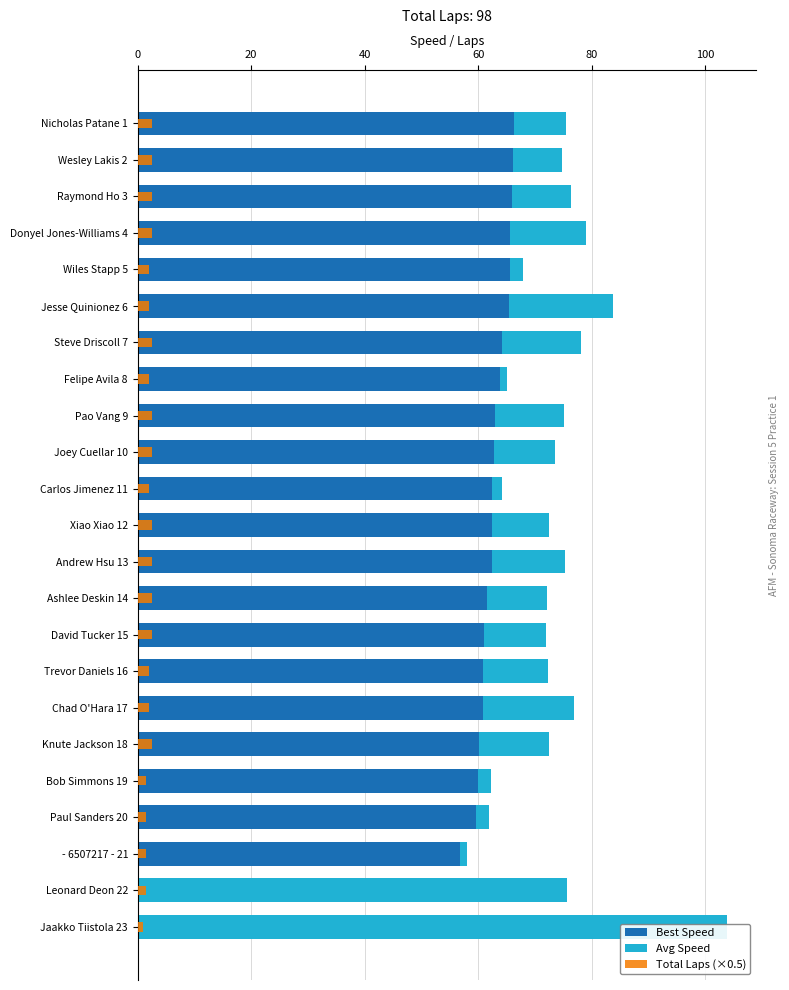

Between Joey Cuellar 10 and Bob Simmons 19, which series saw the biggest shift?

Avg Speed